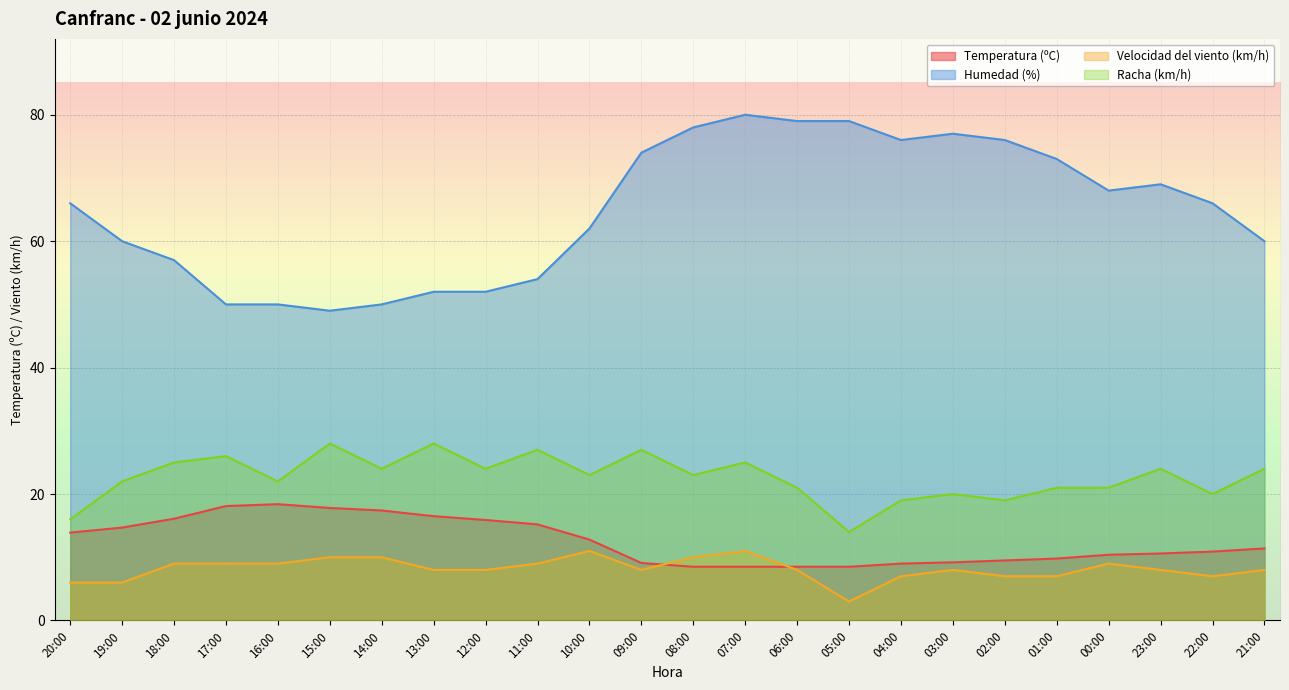

Is the value of Velocidad del viento (km/h) at 00:00 greater than the value of Humedad (%) at 16:00?

No